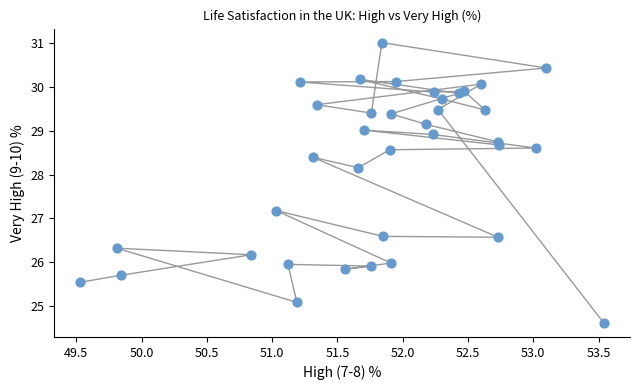

What Y value in the scatter plot is closest to 27?

27.2